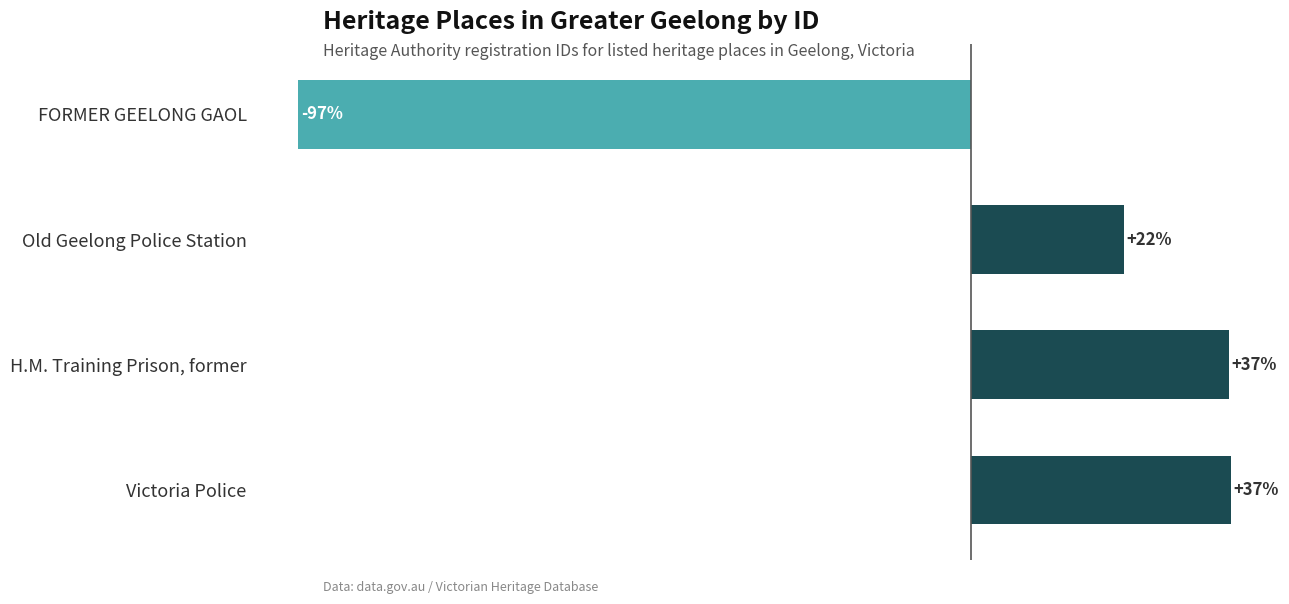

Does the chart contain any negative values?

Yes